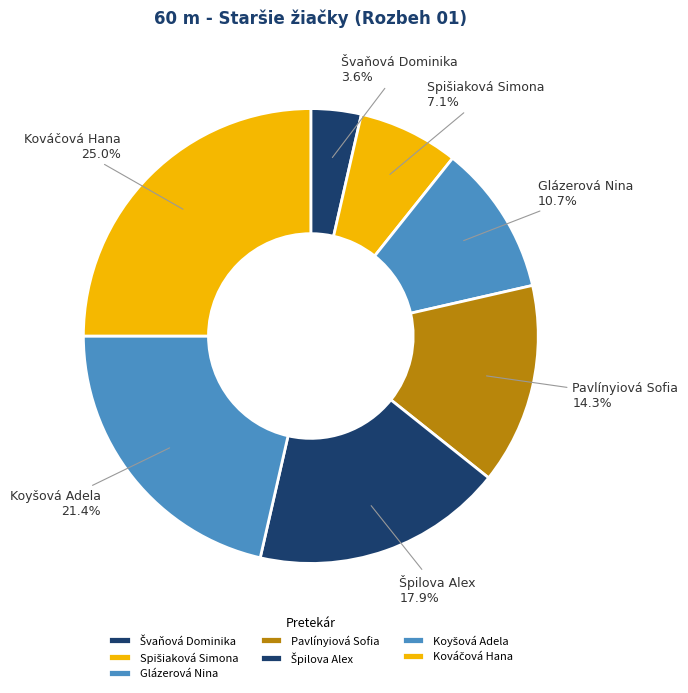

Does Glázerová Nina account for over 50% of the chart?

No